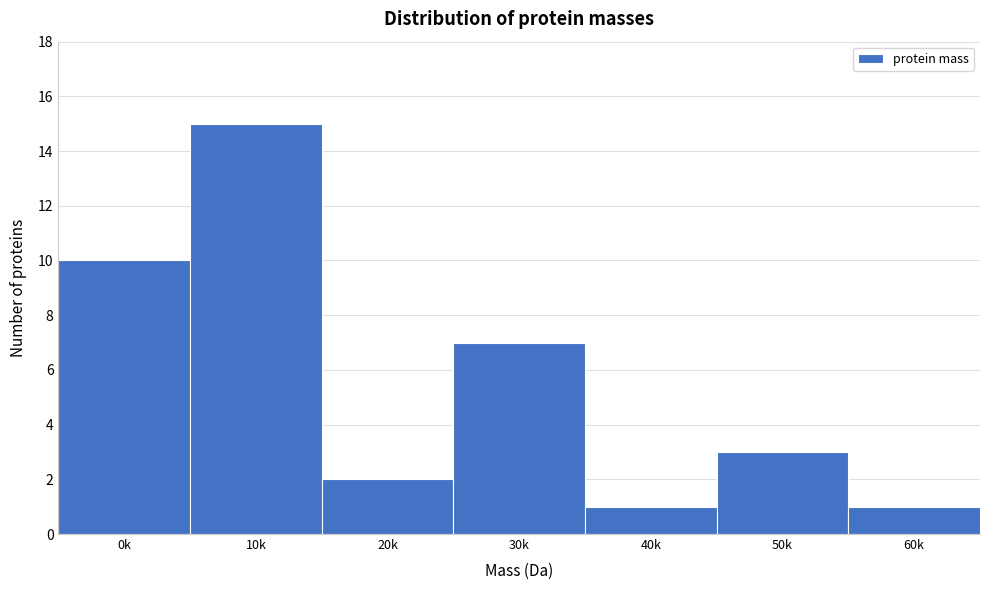

Reading left to right, what are all the values shown in this chart?

0k=10	10k=15	20k=2	30k=7	40k=1	50k=3	60k=1